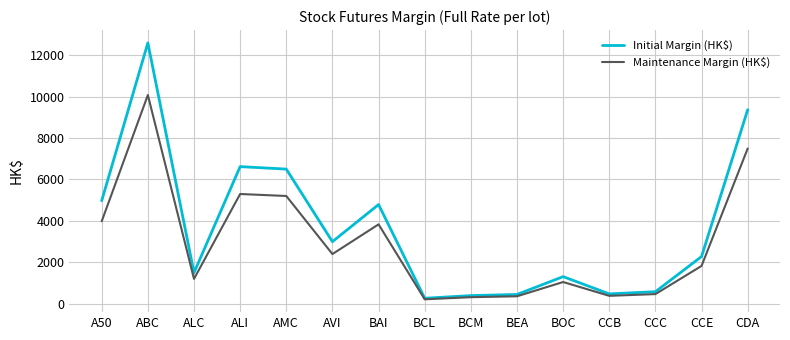

What is the difference between the highest and lowest values at BCL?

51